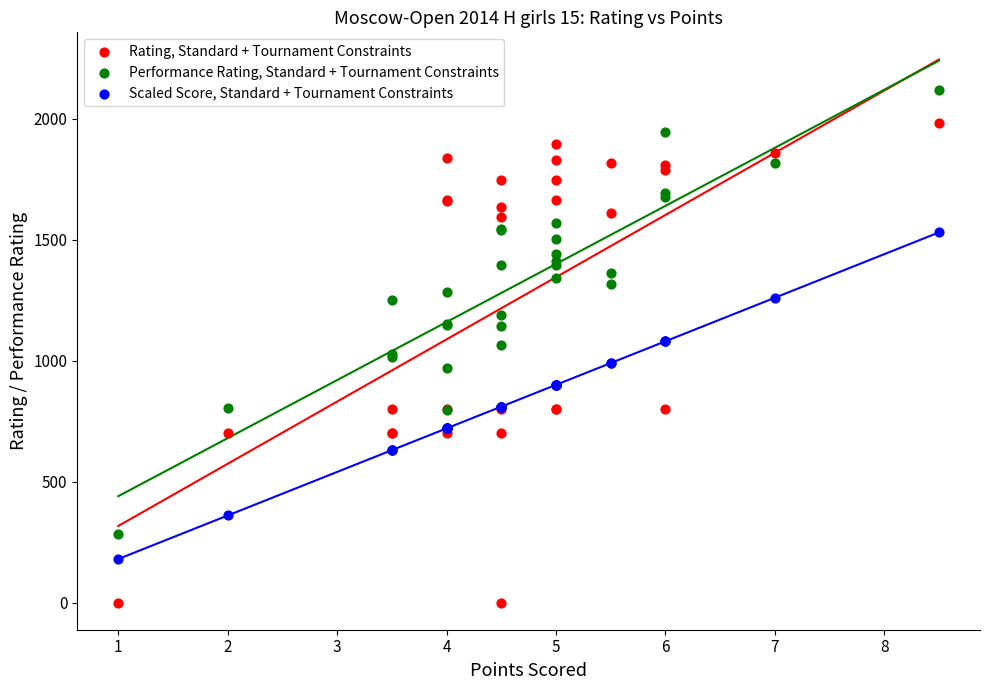

Which series has the largest Y range (max minus min)?

Rating, Standard + Tournament Constraints